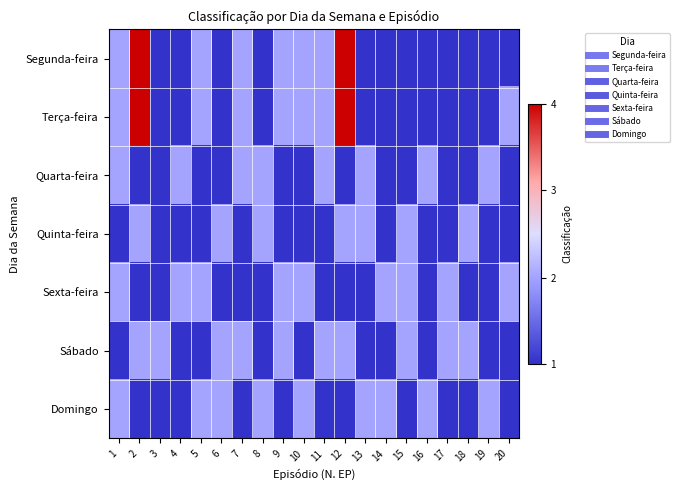

Which series has the largest range (max minus min)?

Segunda-feira